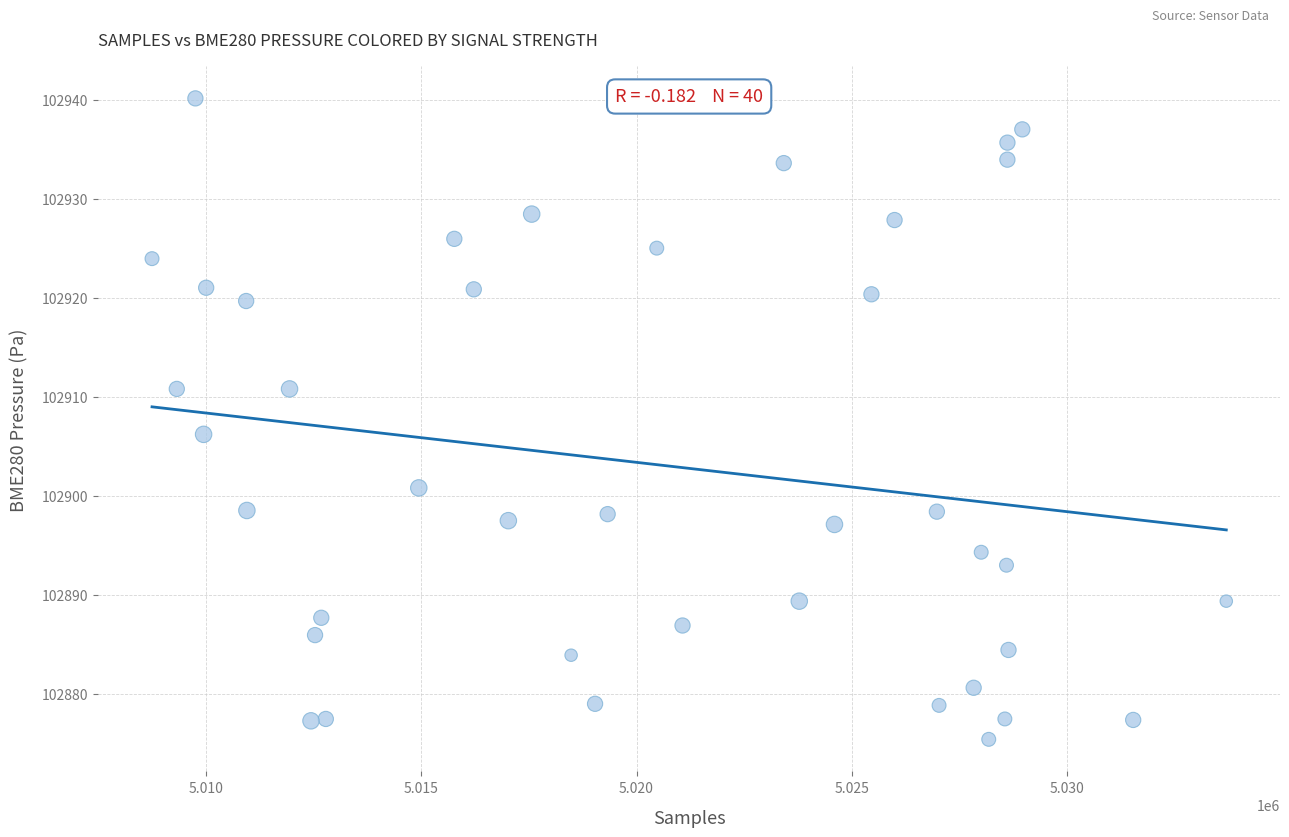

What Y value in the scatter plot is closest to 102907?

102906.2